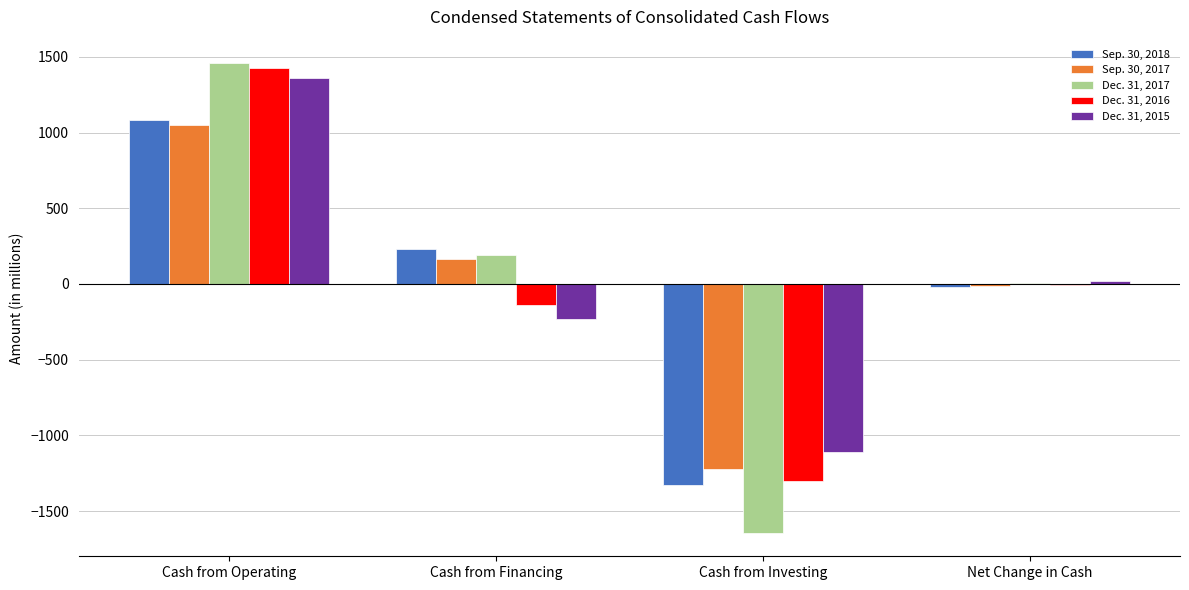

Count the number of data series in this chart.

5